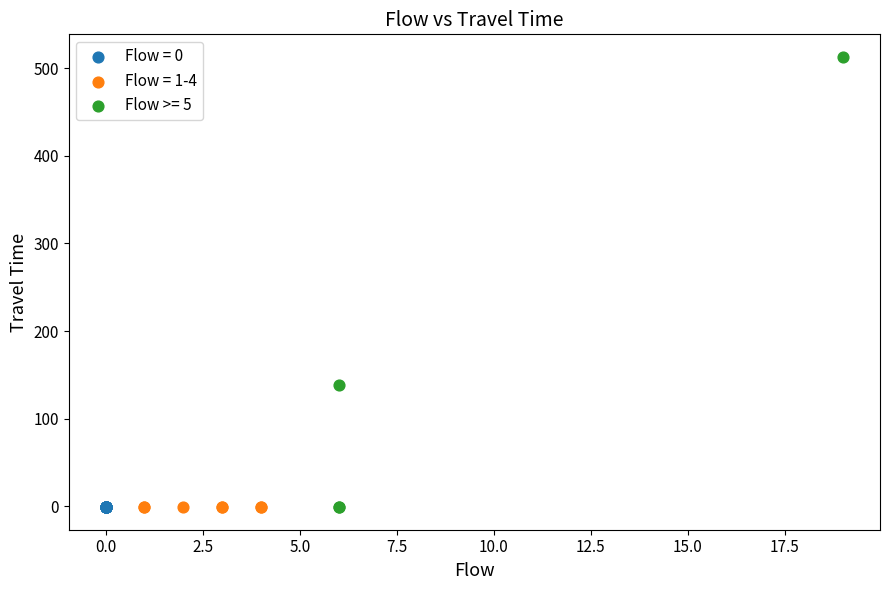

Which series reaches the maximum Y coordinate?

Flow >= 5